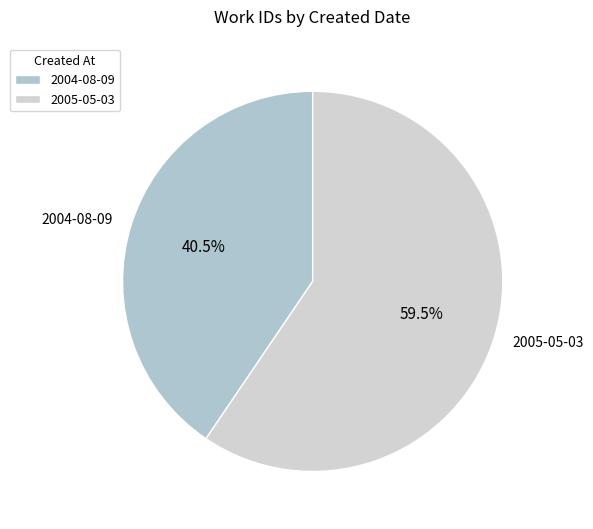

To the nearest percent, what is the combined percentage of 2005-05-03 and 2004-08-09?

100%